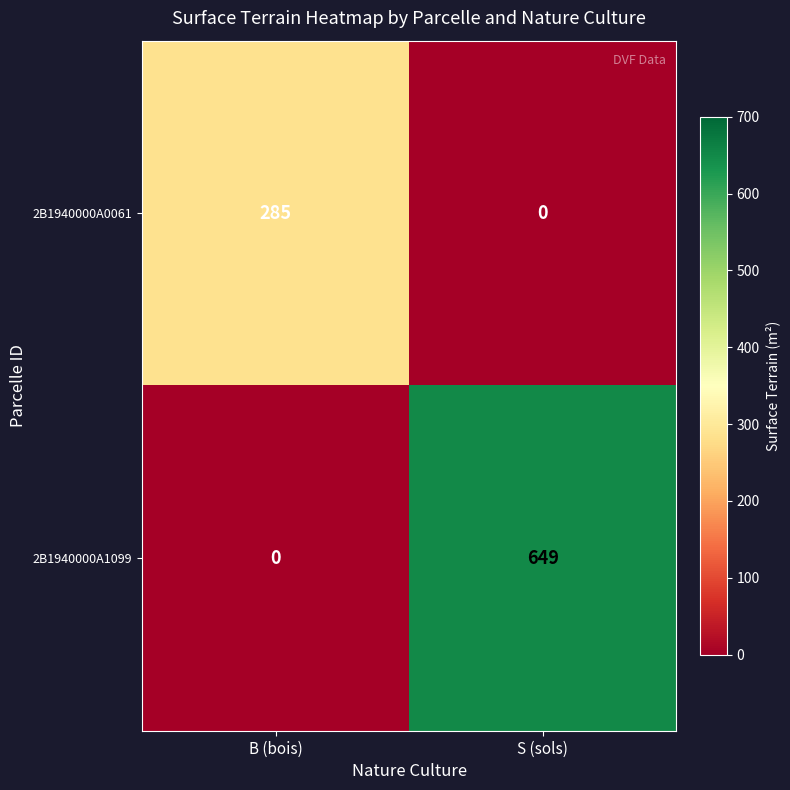

Rank the series by their average value, from lowest to highest.

2B1940000A0061, 2B1940000A1099